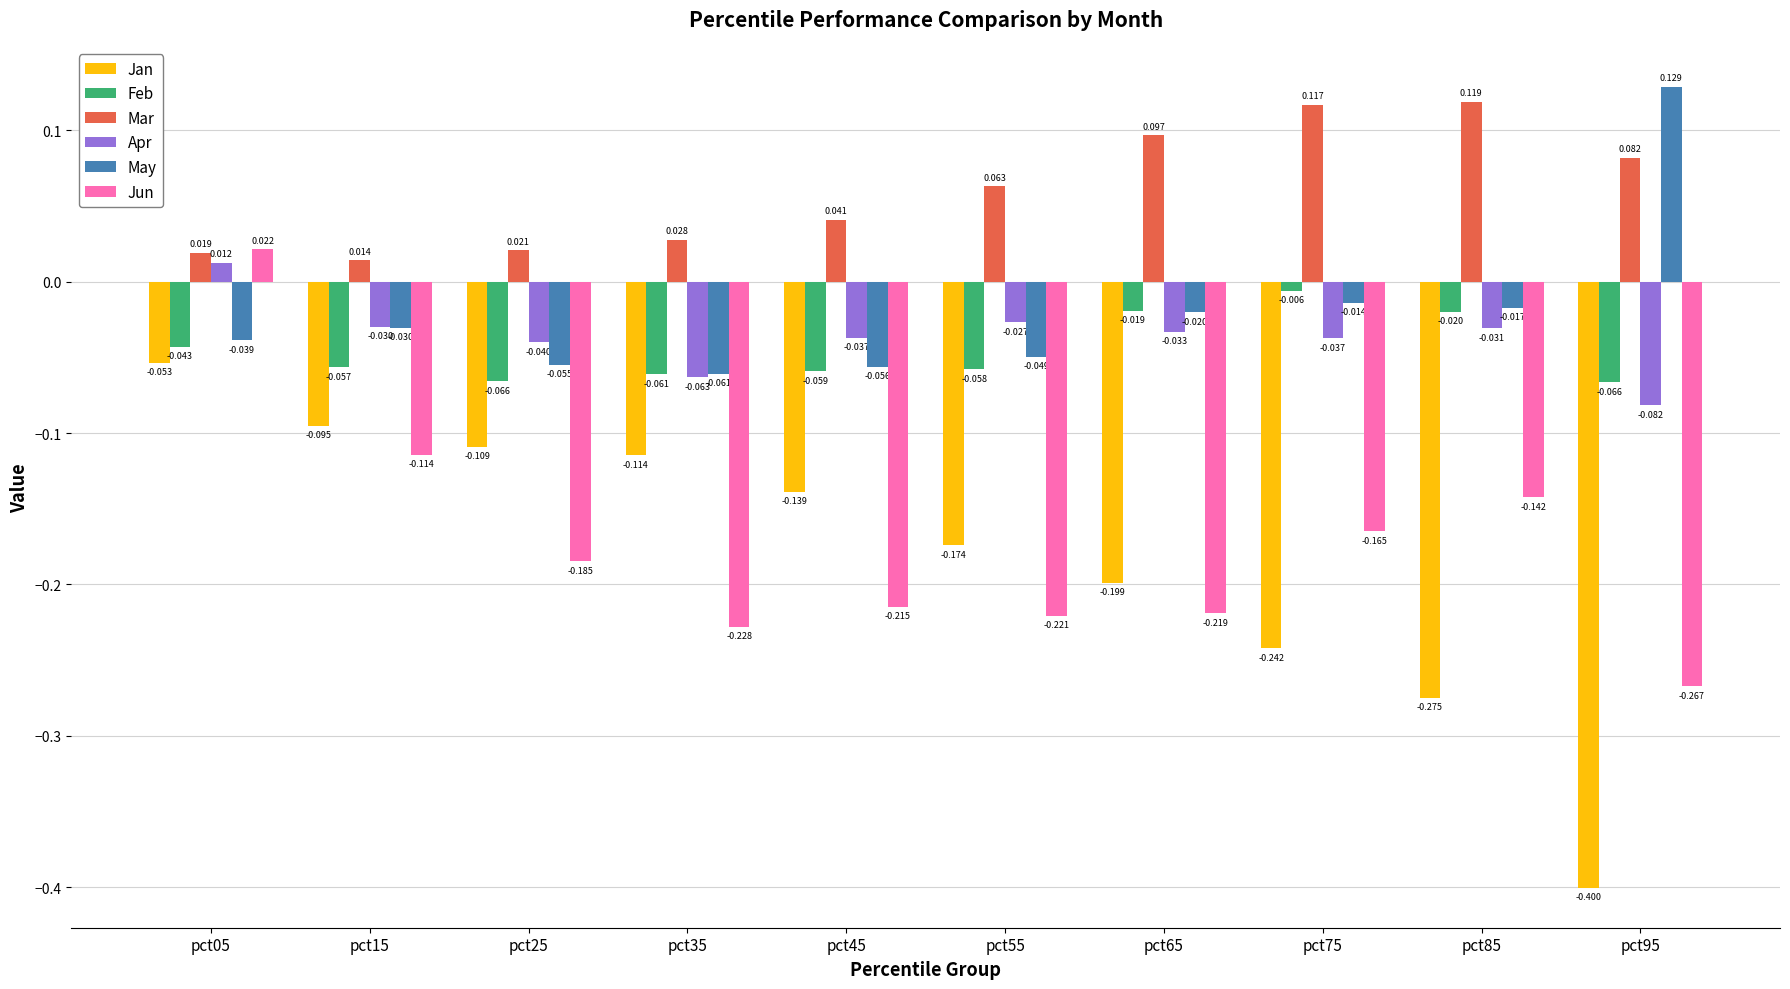

At which category does the chart reach its peak across all series?

pct95